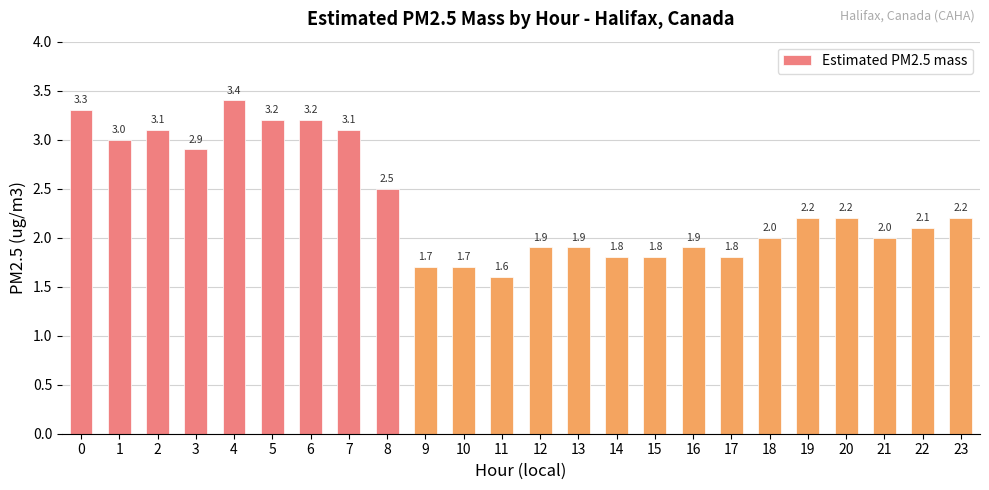

Are the bars horizontal?

No